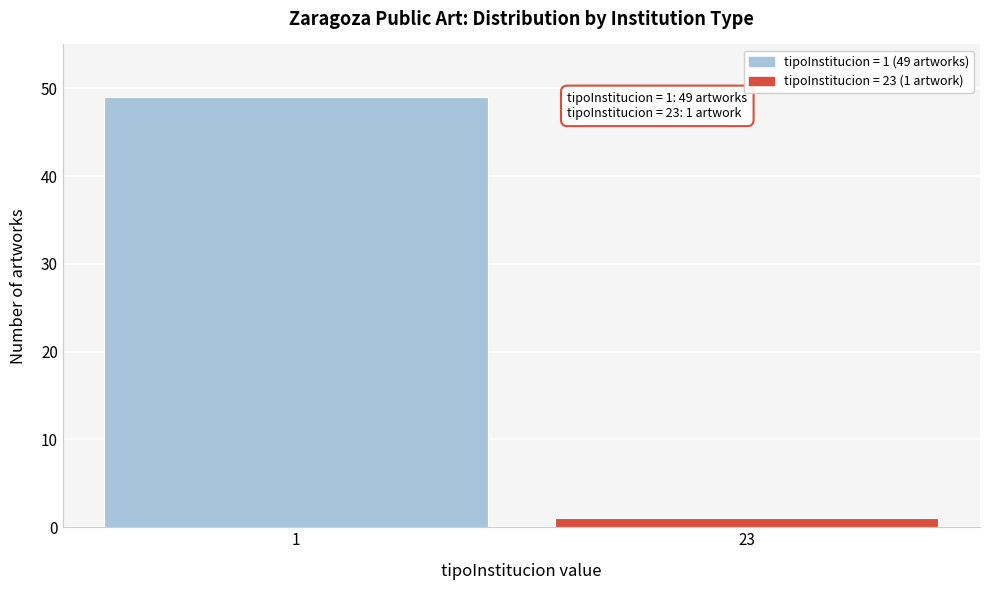

Reading left to right, what are all the values shown in this chart?

49	1